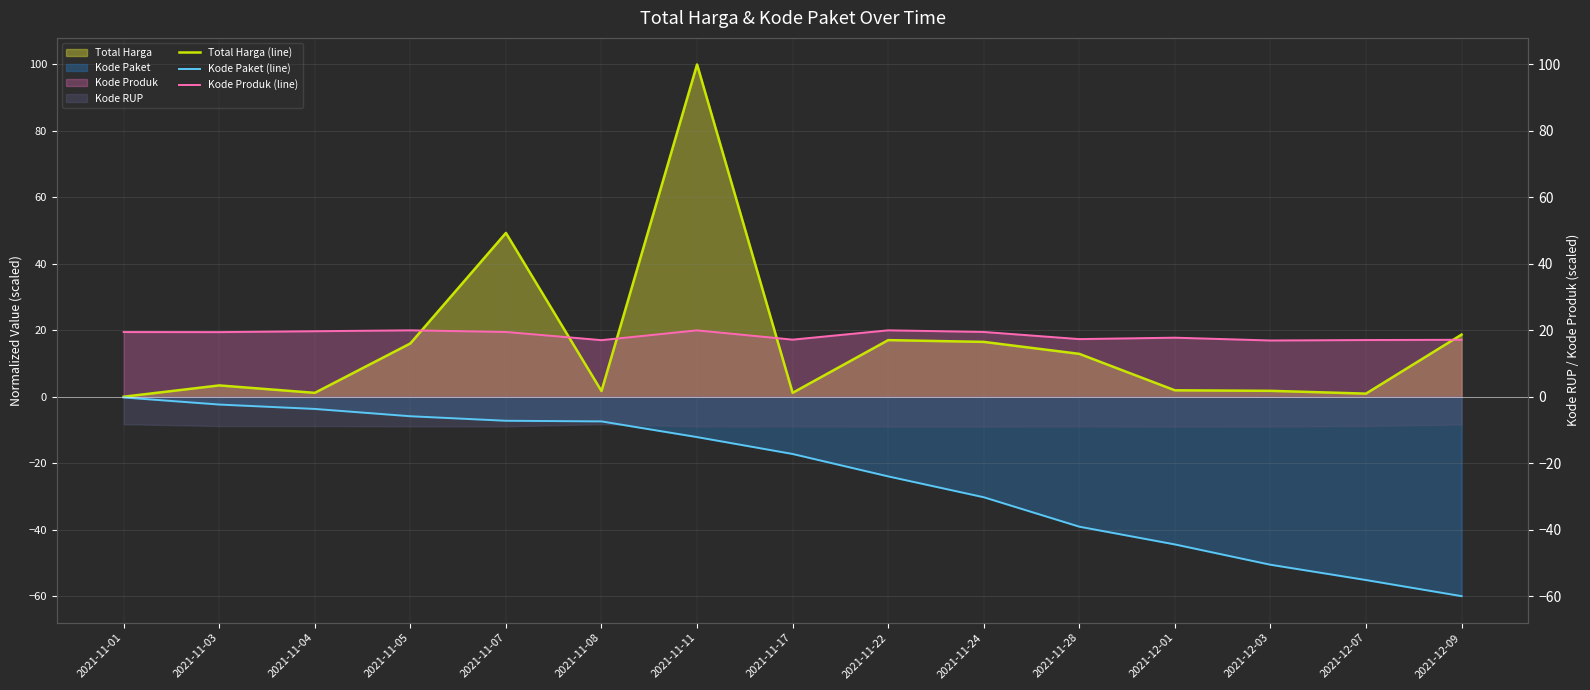

What is the sum of all Kode Produk (line) values?

278.2